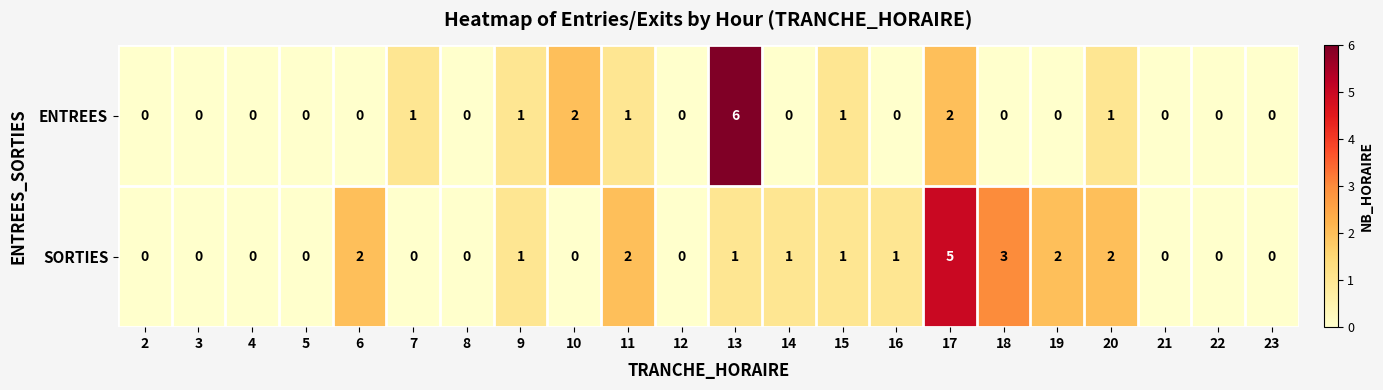

What is the sum of all SORTIES values?

21